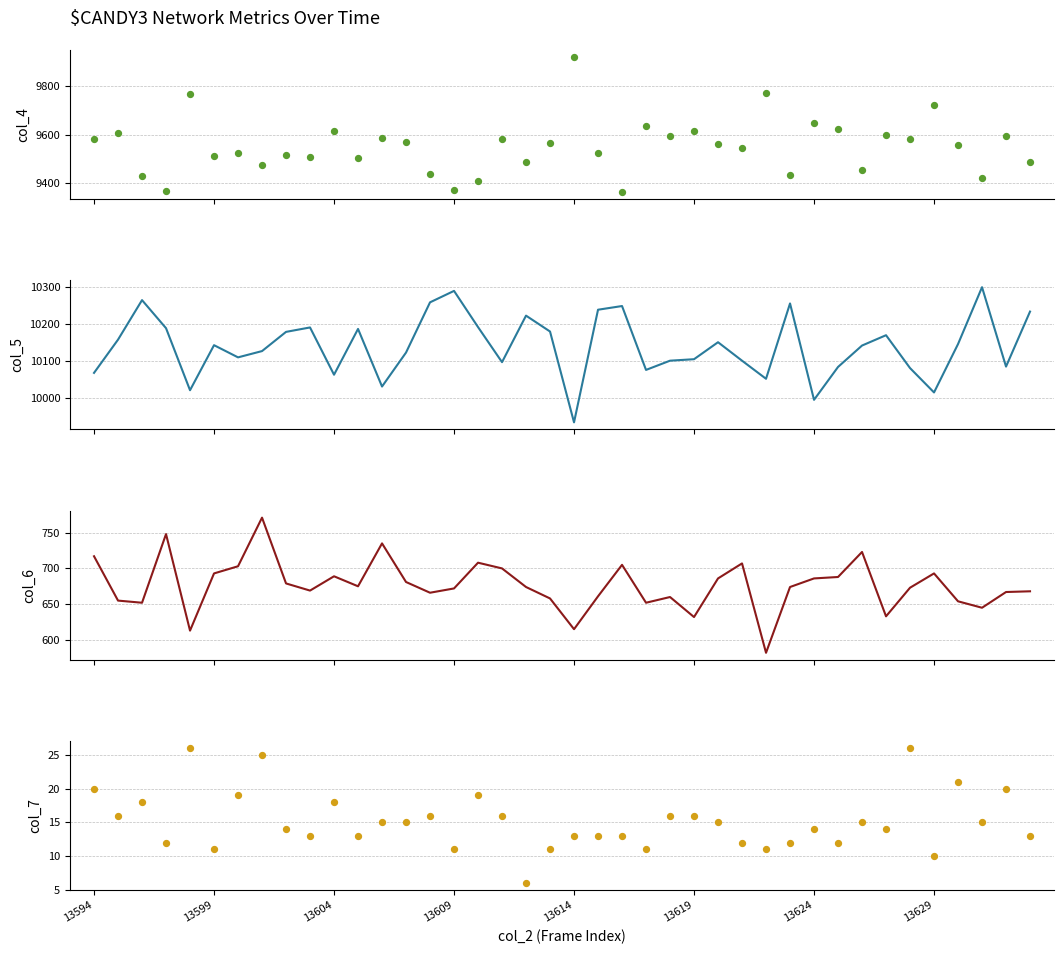

What is the total value across all series at 24?

20371